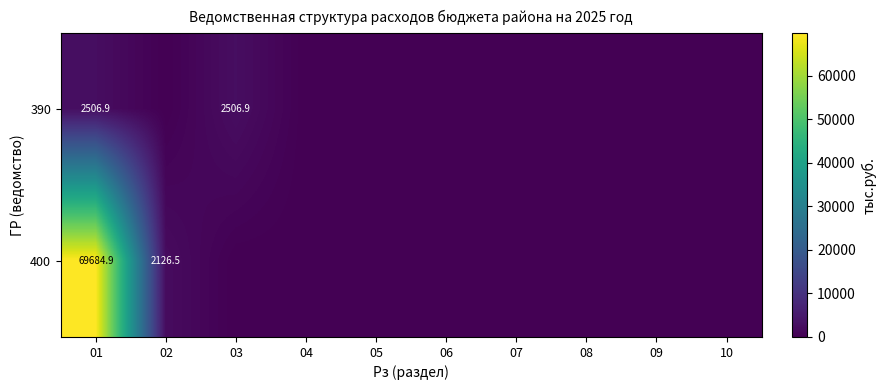

Is it true that 390 equals 4117.7 at 01?

False